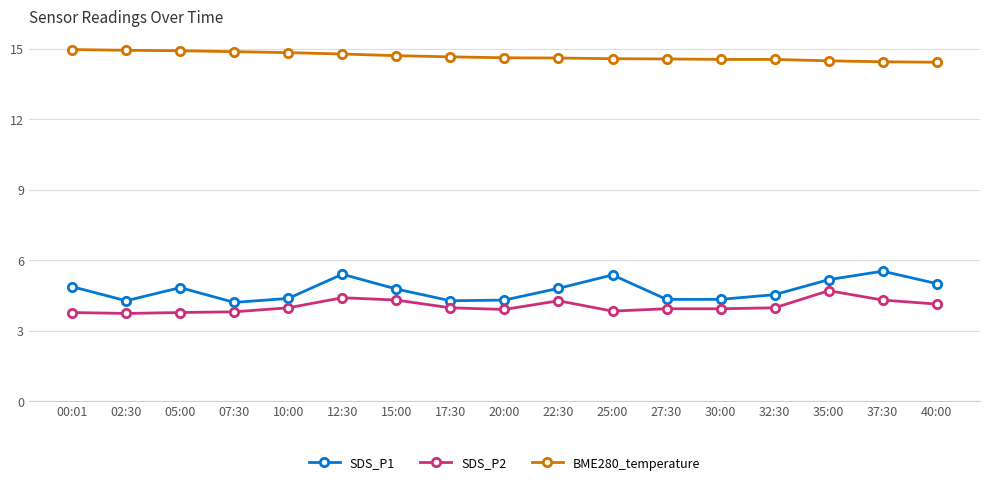

Rank the series at 40:00 from lowest to highest value.

SDS_P2, SDS_P1, BME280_temperature